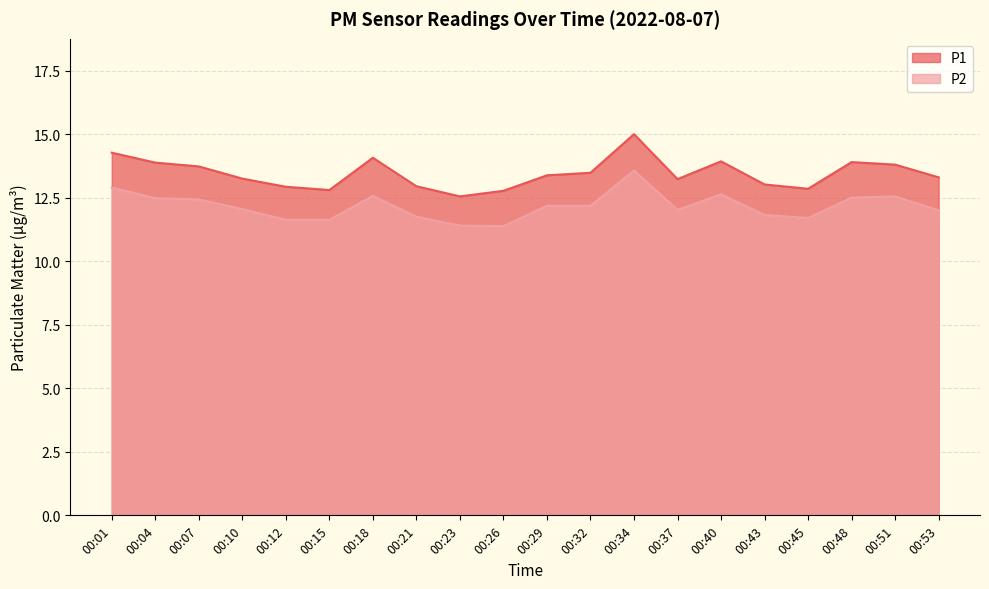

Where is the first local maximum for P1?

00:18